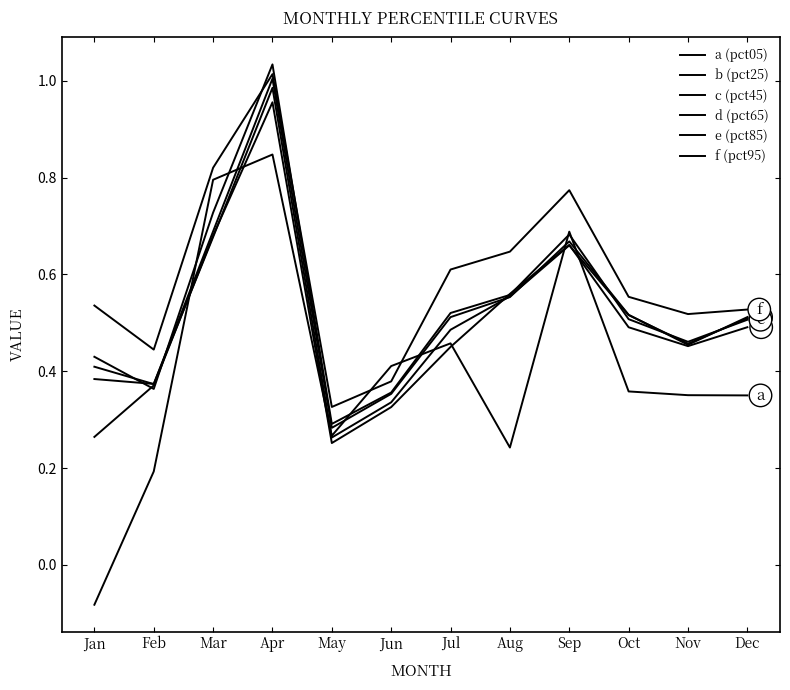

Does the chart display data point markers on the line(s)?

No